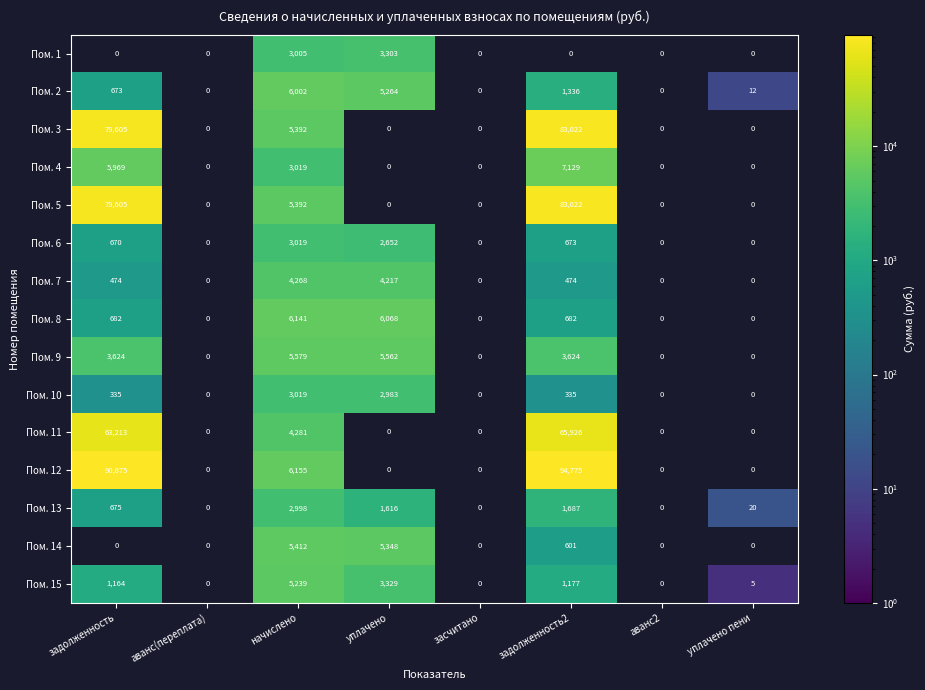

Is it true that Пом. 6 equals 3592.7 at уплачено?

False